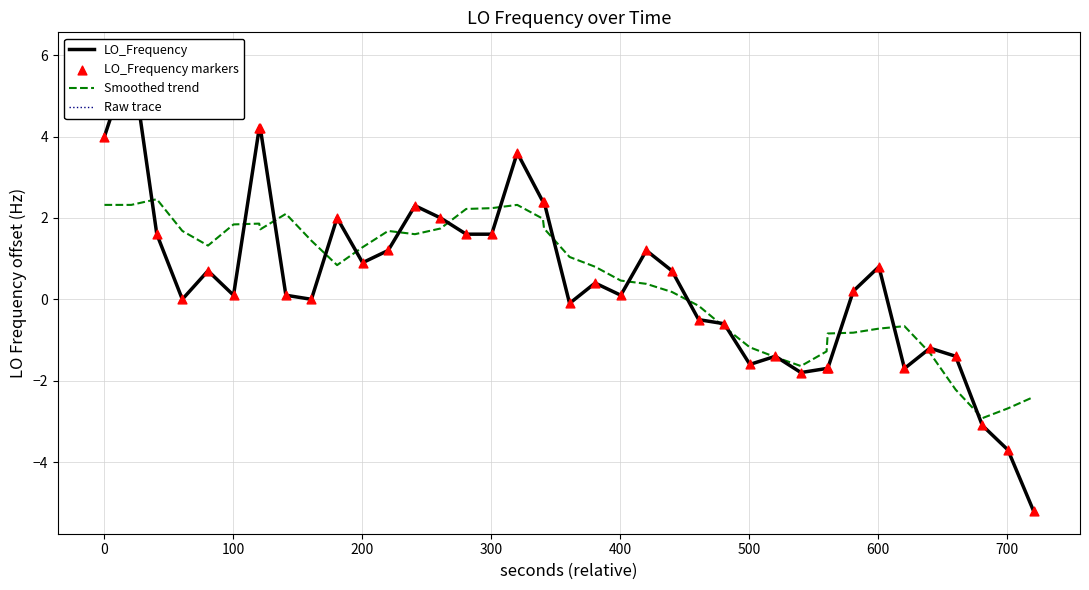

Which series reaches the maximum Y coordinate?

LO_Frequency